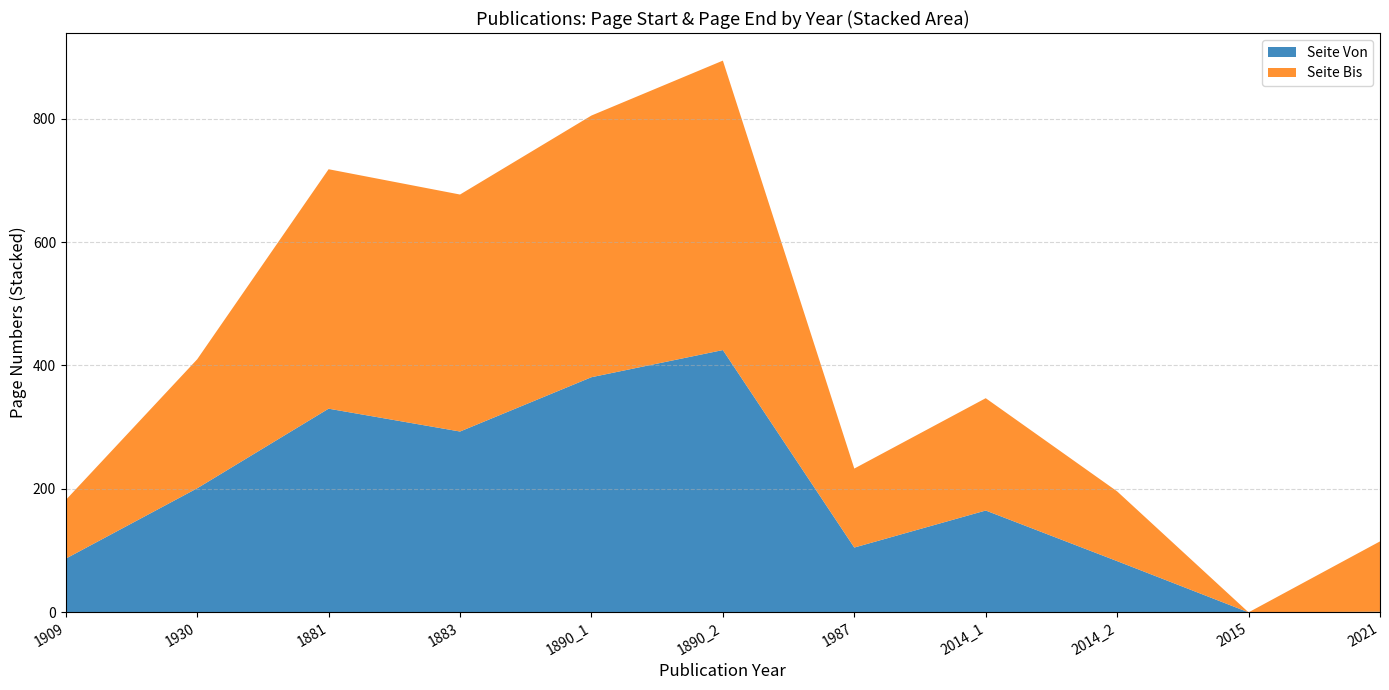

Reading left to right, transcribe all the data shown in this chart.

Seite Von: 87	201	330	293	381	425	105	165	83	0	1
Seite Bis: 95	209	388	384	424	469	128	182	113	0	114